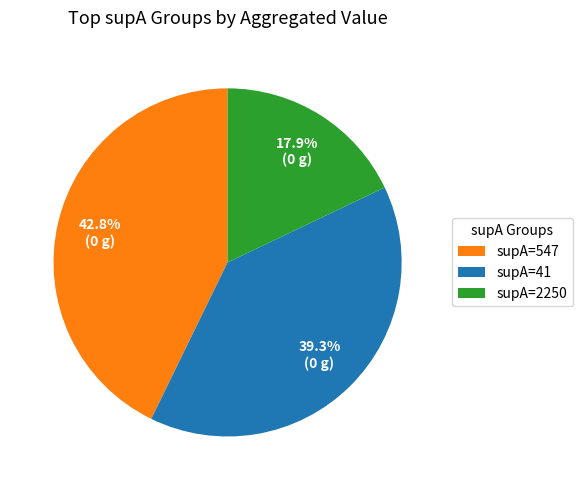

Combined, what portion of the pie is supA=41 and supA=547?

82.1%